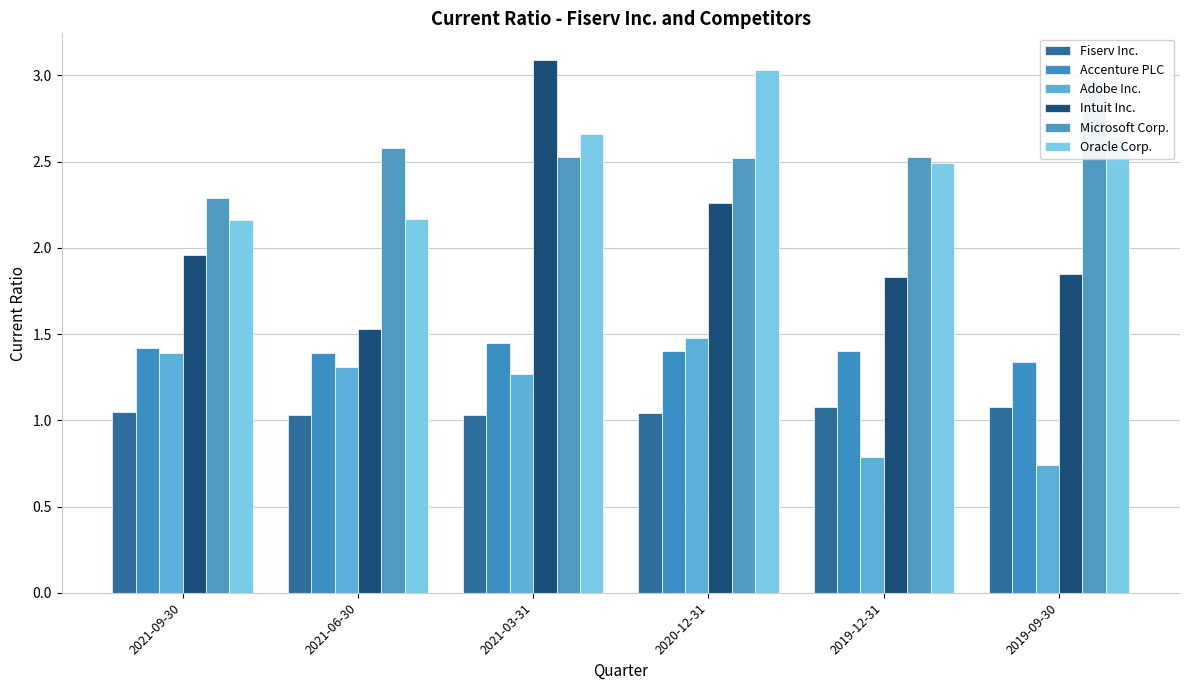

What is the difference between the Microsoft Corp. values at 2021-06-30 and 2021-03-31?

0.1